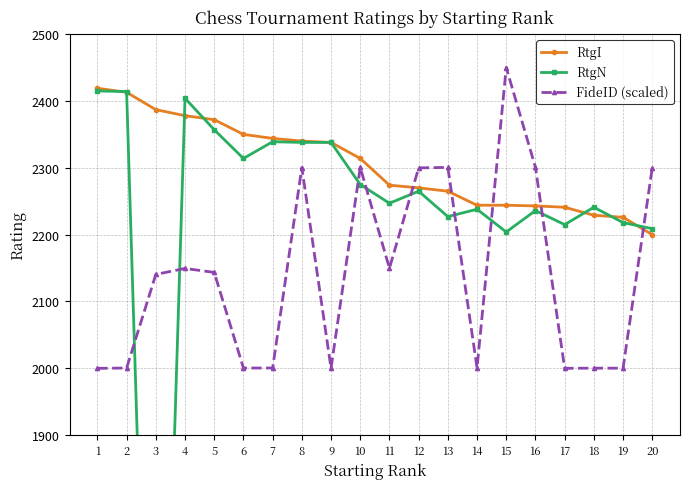

At which category is the sum across all series the highest?

8